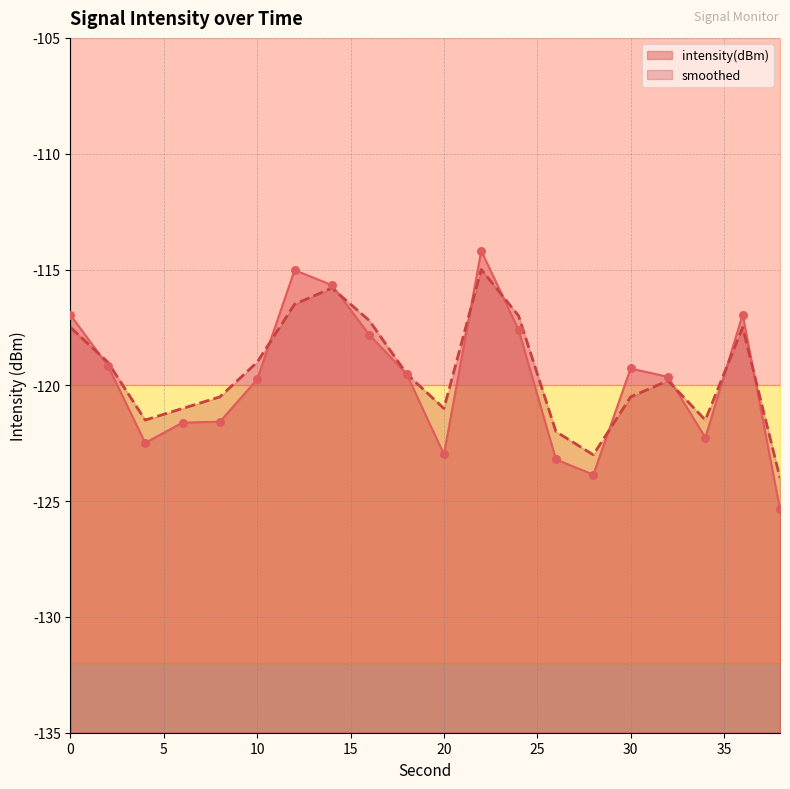

At which category is the sum across all series the highest?

22